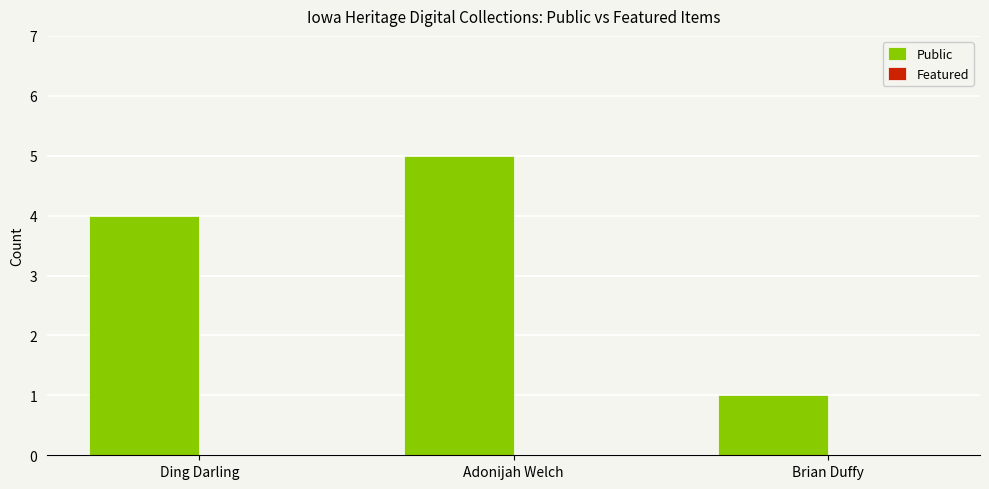

List the labels in order of value, smallest first.

Brian Duffy, Ding Darling, Adonijah Welch